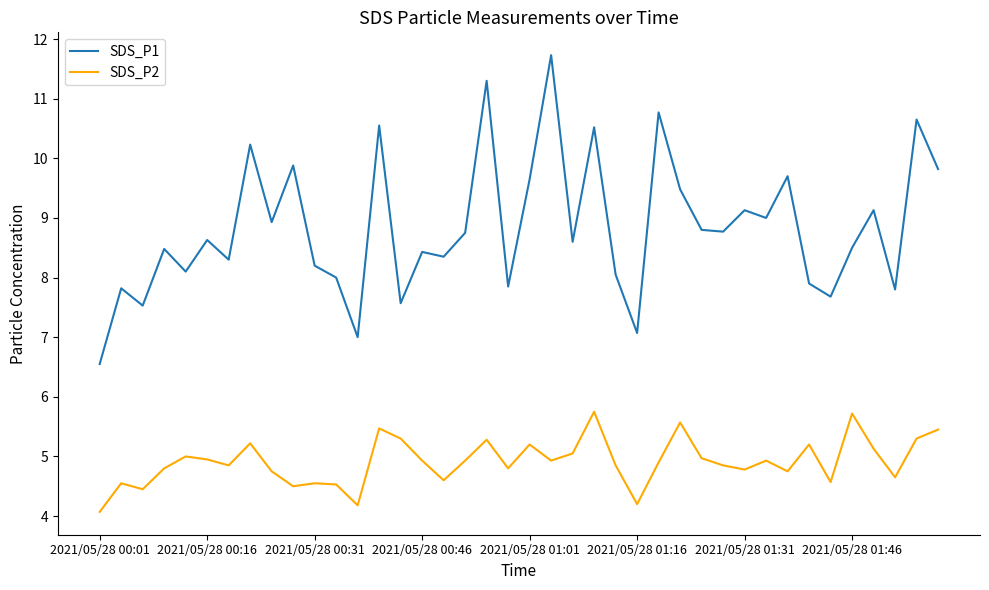

List the series in order of their overall mean, highest first.

SDS_P1, SDS_P2